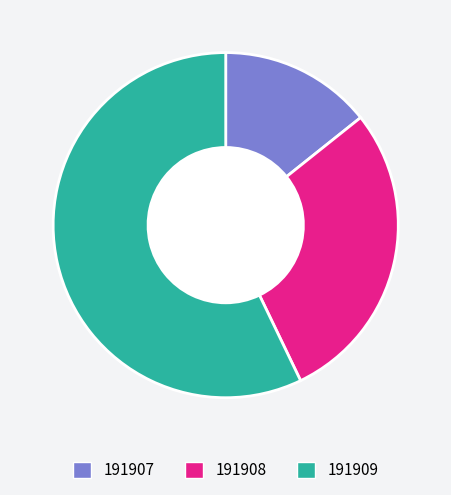

What is the smallest slice in the pie chart?

191907